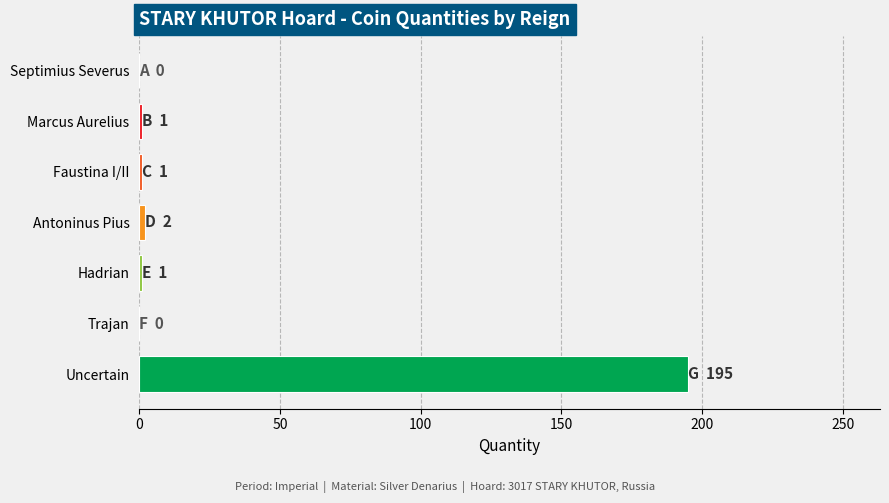

True or false: the data shows 0 at Septimius Severus.

True